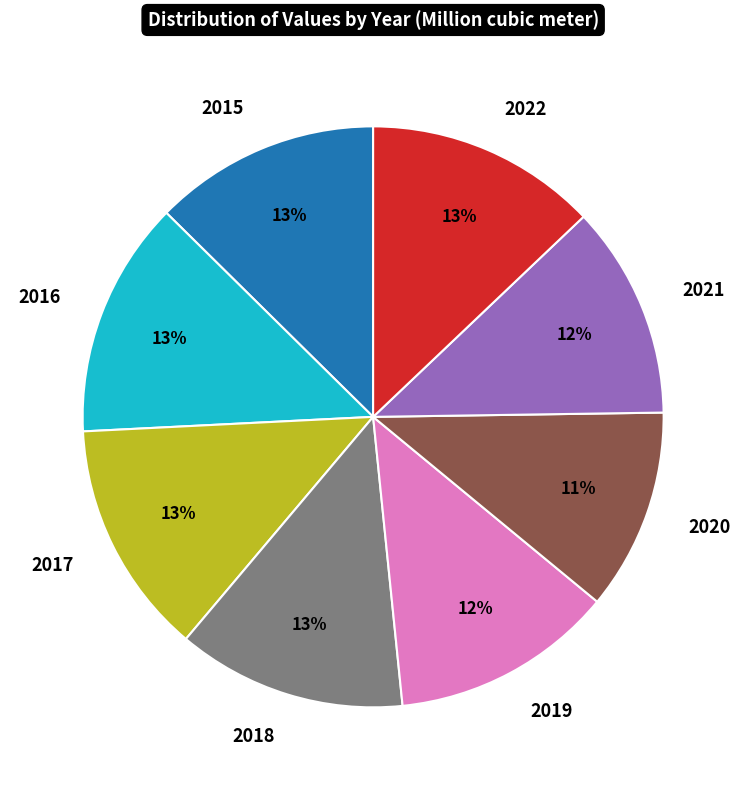

What percentage is the 2022 slice, to the nearest percent?

13%